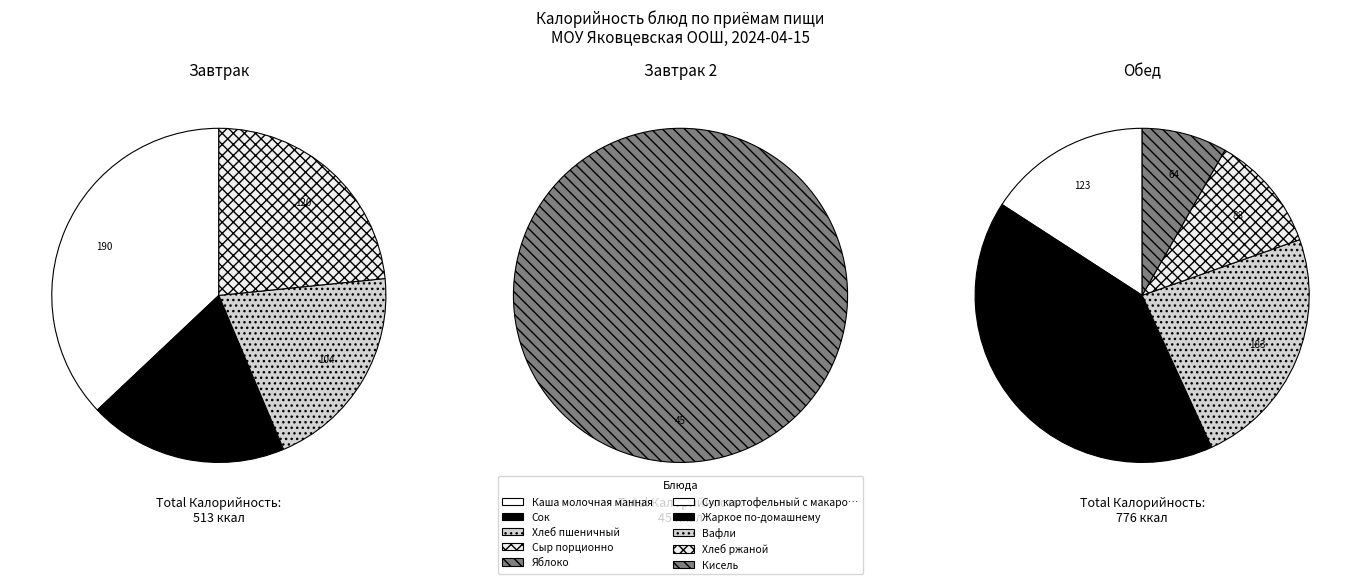

Count the number of slices in the pie.

10